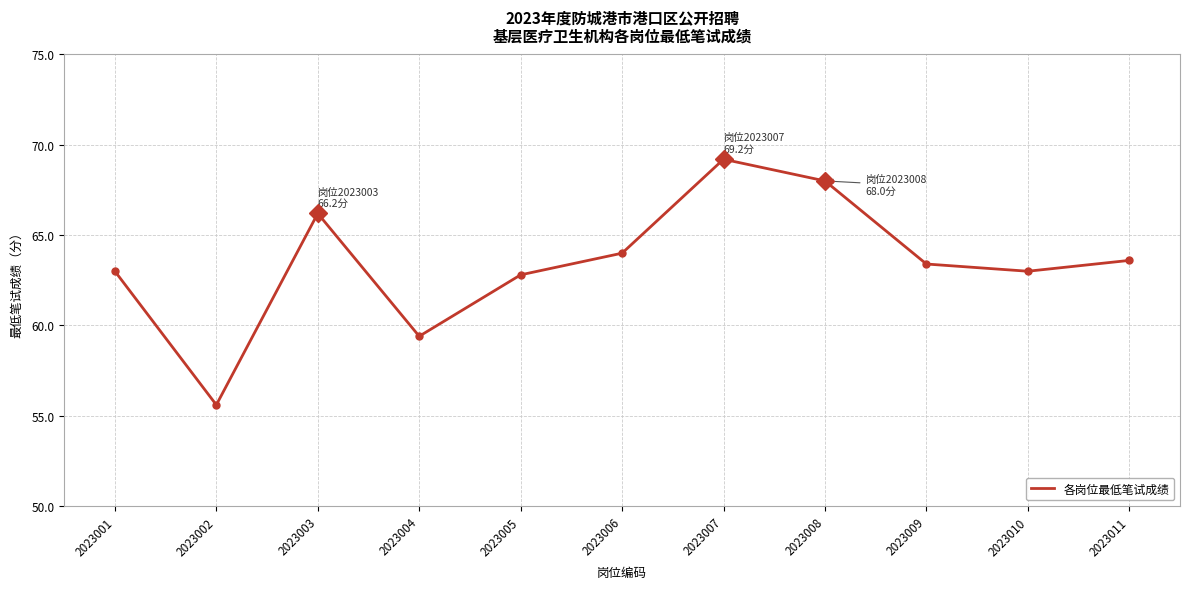

Which category has the lowest value across all series?

2023002